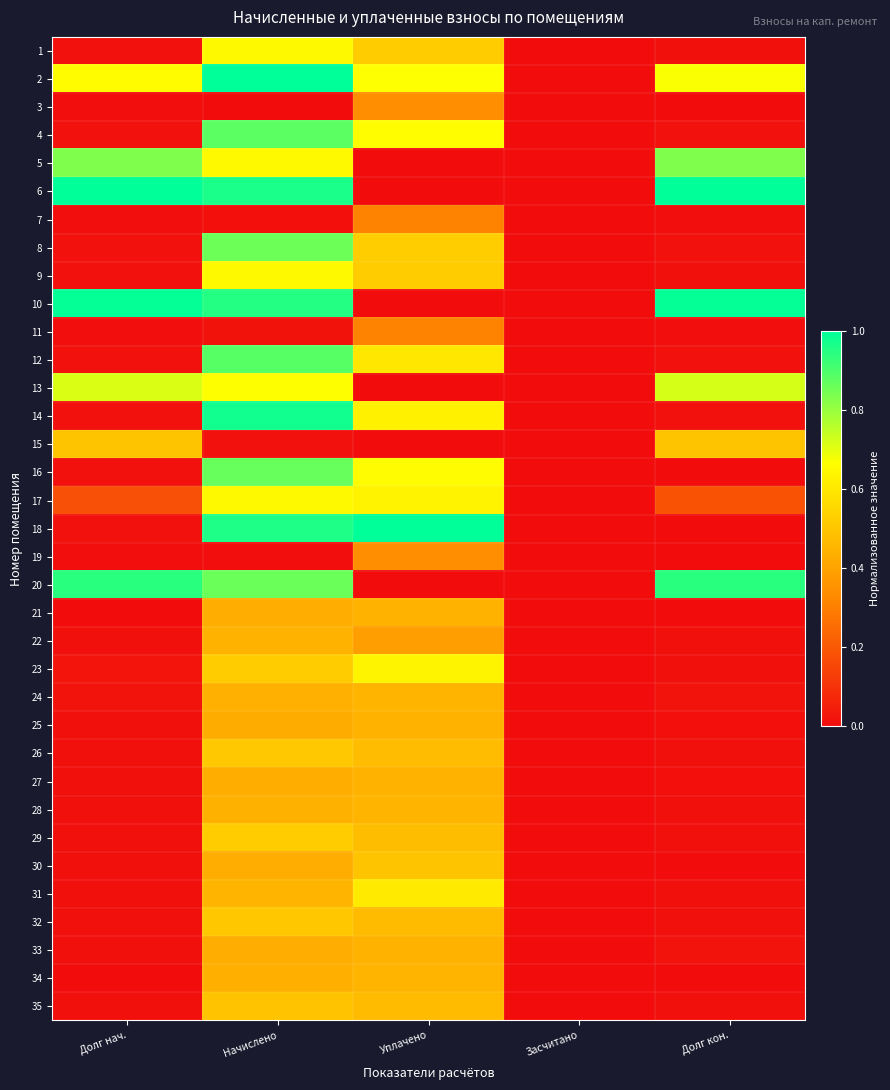

Reading left to right, extract all data points from this chart.

1: Долг нач.=0.0	Начислено=0.6	Уплачено=0.5	Засчитано=0.0	Долг кон.=0.0
2: Долг нач.=0.7	Начислено=1.0	Уплачено=0.7	Засчитано=0.0	Долг кон.=0.7
3: Долг нач.=0.0	Начислено=0.0	Уплачено=0.3	Засчитано=0.0	Долг кон.=0.0
4: Долг нач.=0.0	Начислено=0.9	Уплачено=0.7	Засчитано=0.0	Долг кон.=0.0
5: Долг нач.=0.8	Начислено=0.6	Уплачено=0.0	Засчитано=0.0	Долг кон.=0.8
6: Долг нач.=1.0	Начислено=1.0	Уплачено=0.0	Засчитано=0.0	Долг кон.=1.0
7: Долг нач.=0.0	Начислено=0.0	Уплачено=0.3	Засчитано=0.0	Долг кон.=0.0
8: Долг нач.=0.0	Начислено=0.9	Уплачено=0.5	Засчитано=0.0	Долг кон.=0.0
9: Долг нач.=0.0	Начислено=0.6	Уплачено=0.5	Засчитано=0.0	Долг кон.=0.0
10: Долг нач.=1.0	Начислено=1.0	Уплачено=0.0	Засчитано=0.0	Долг кон.=1.0
11: Долг нач.=0.0	Начислено=0.0	Уплачено=0.3	Засчитано=0.0	Долг кон.=0.0
12: Долг нач.=0.0	Начислено=0.9	Уплачено=0.6	Засчитано=0.0	Долг кон.=0.0
13: Долг нач.=0.7	Начислено=0.7	Уплачено=0.0	Засчитано=0.0	Долг кон.=0.7
14: Долг нач.=0.0	Начислено=1.0	Уплачено=0.6	Засчитано=0.0	Долг кон.=0.0
15: Долг нач.=0.5	Начислено=0.0	Уплачено=0.0	Засчитано=0.0	Долг кон.=0.5
16: Долг нач.=0.0	Начислено=0.9	Уплачено=0.7	Засчитано=0.0	Долг кон.=0.0
17: Долг нач.=0.2	Начислено=0.6	Уплачено=0.6	Засчитано=0.0	Долг кон.=0.2
18: Долг нач.=0.0	Начислено=1.0	Уплачено=1.0	Засчитано=0.0	Долг кон.=0.0
19: Долг нач.=0.0	Начислено=0.0	Уплачено=0.3	Засчитано=0.0	Долг кон.=0.0
20: Долг нач.=0.9	Начислено=0.9	Уплачено=0.0	Засчитано=0.0	Долг кон.=0.9
21: Долг нач.=0.0	Начислено=0.4	Уплачено=0.4	Засчитано=0.0	Долг кон.=0.0
22: Долг нач.=0.0	Начислено=0.4	Уплачено=0.4	Засчитано=0.0	Долг кон.=0.0
23: Долг нач.=0.0	Начислено=0.5	Уплачено=0.6	Засчитано=0.0	Долг кон.=0.0
24: Долг нач.=0.0	Начислено=0.4	Уплачено=0.5	Засчитано=0.0	Долг кон.=0.0
25: Долг нач.=0.0	Начислено=0.4	Уплачено=0.4	Засчитано=0.0	Долг кон.=0.0
26: Долг нач.=0.0	Начислено=0.5	Уплачено=0.5	Засчитано=0.0	Долг кон.=0.0
27: Долг нач.=0.0	Начислено=0.4	Уплачено=0.4	Засчитано=0.0	Долг кон.=0.0
28: Долг нач.=0.0	Начислено=0.4	Уплачено=0.5	Засчитано=0.0	Долг кон.=0.0
29: Долг нач.=0.0	Начислено=0.5	Уплачено=0.5	Засчитано=0.0	Долг кон.=0.0
30: Долг нач.=0.0	Начислено=0.4	Уплачено=0.5	Засчитано=0.0	Долг кон.=0.0
31: Долг нач.=0.0	Начислено=0.5	Уплачено=0.6	Засчитано=0.0	Долг кон.=0.0
32: Долг нач.=0.0	Начислено=0.5	Уплачено=0.5	Засчитано=0.0	Долг кон.=0.0
33: Долг нач.=0.0	Начислено=0.4	Уплачено=0.4	Засчитано=0.0	Долг кон.=0.0
34: Долг нач.=0.0	Начислено=0.4	Уплачено=0.4	Засчитано=0.0	Долг кон.=0.0
35: Долг нач.=0.0	Начислено=0.5	Уплачено=0.5	Засчитано=0.0	Долг кон.=0.0